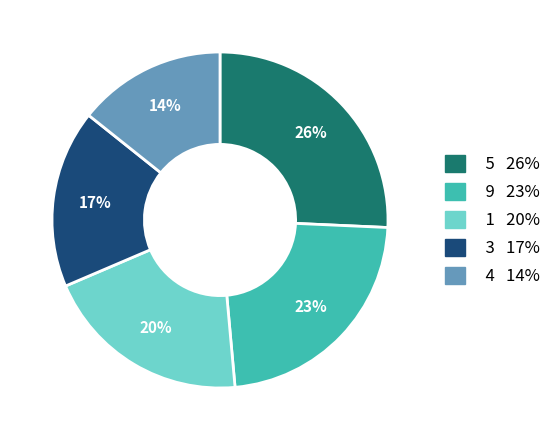

To the nearest percent, what is the average slice percentage?

20%